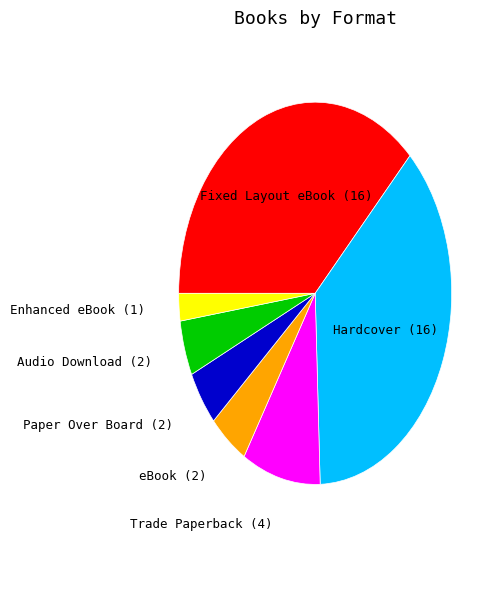

Is there a majority slice in this chart?

No